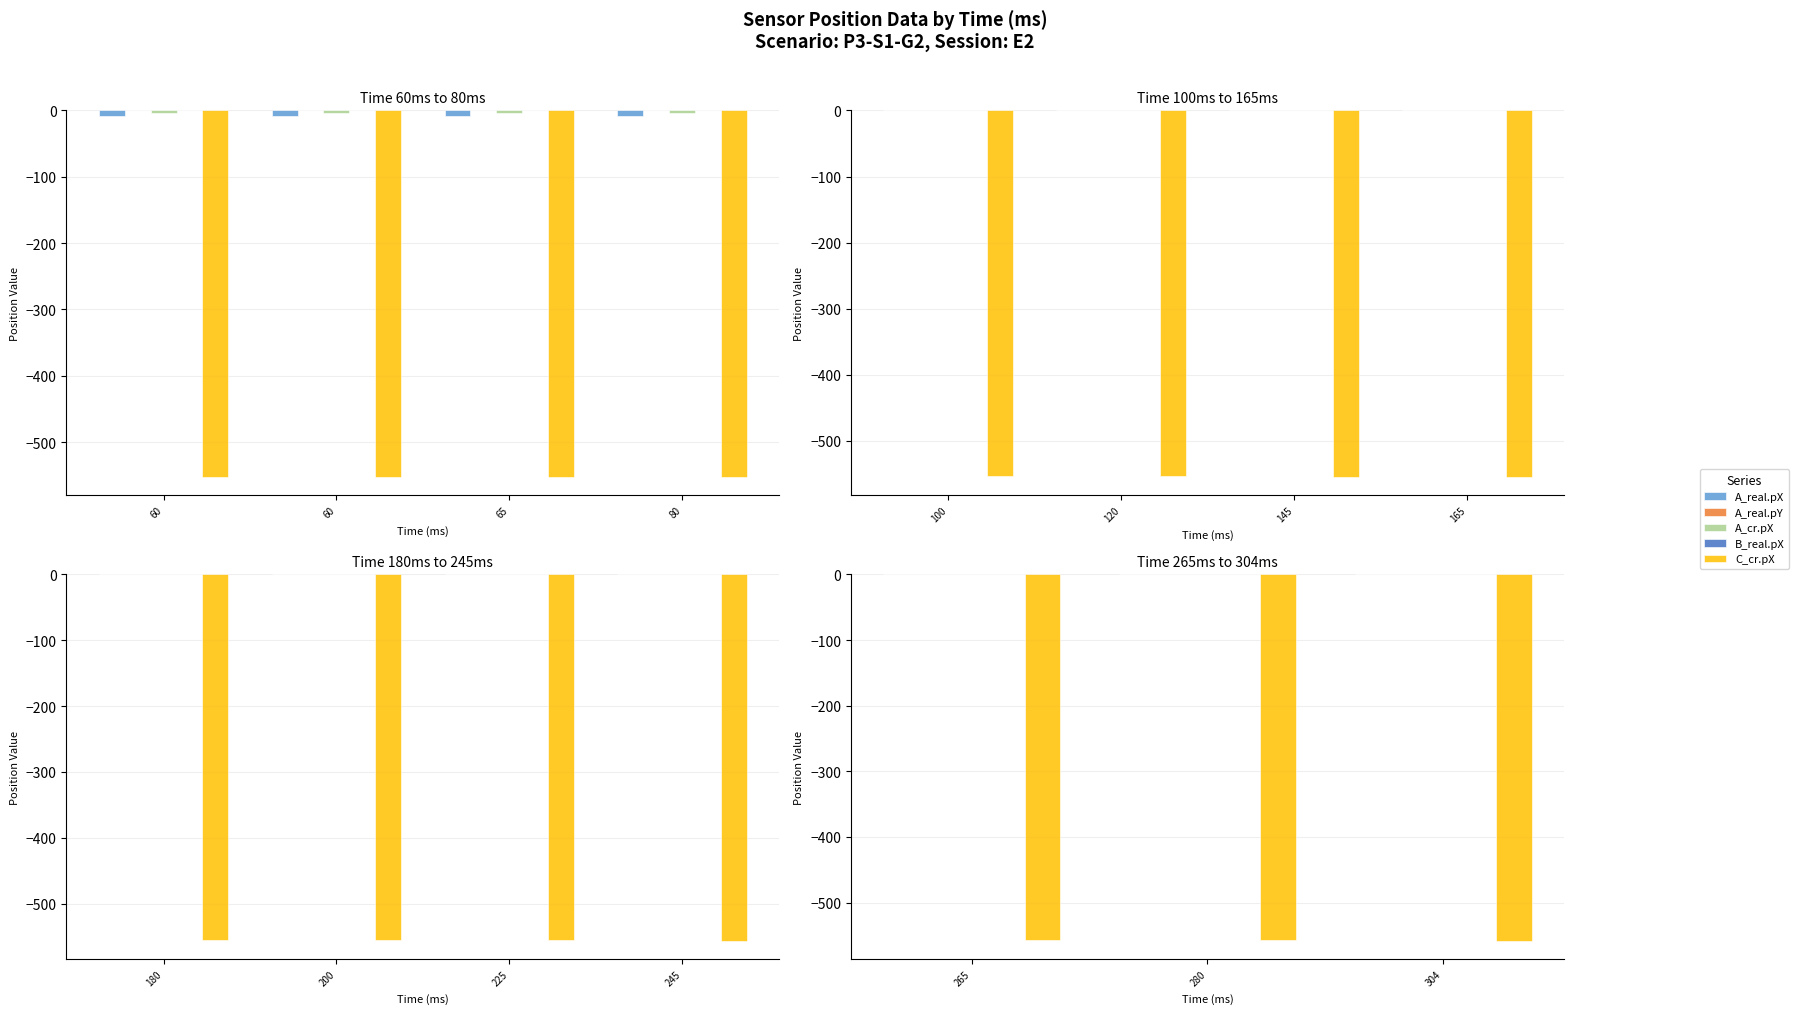

How many series are shown in this chart?

5